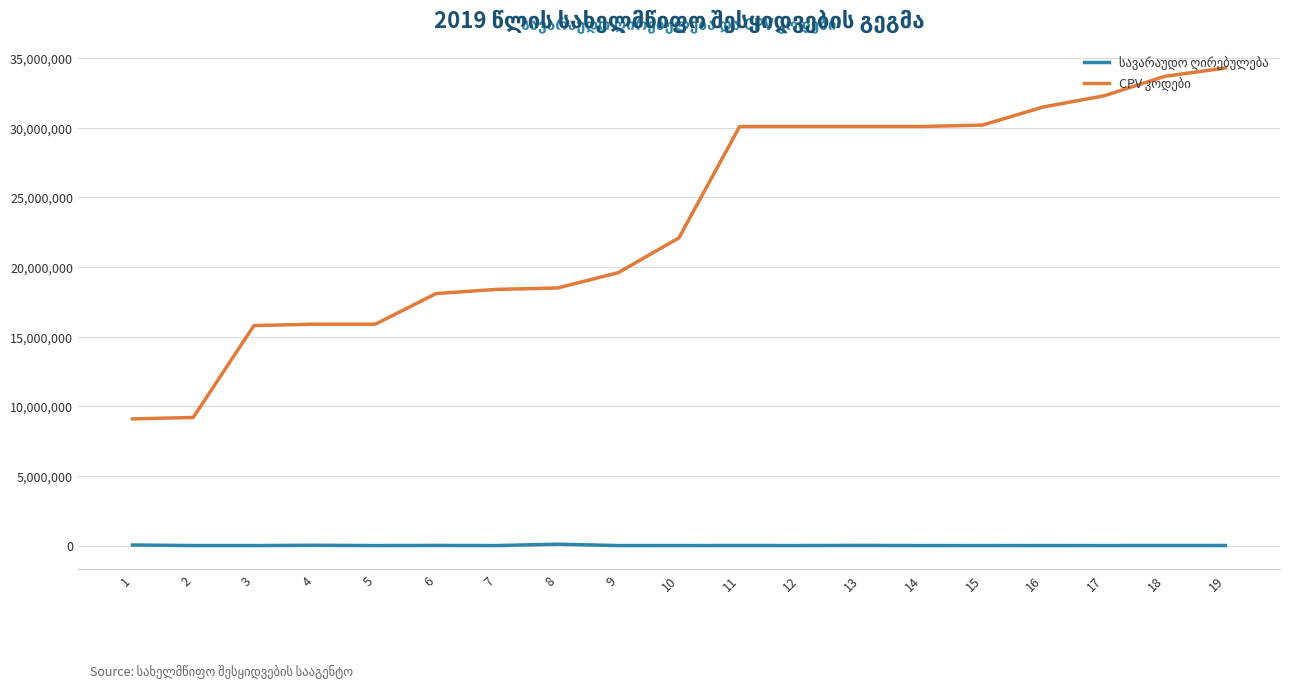

What is the spread (max minus min) of values at 3?

15799650